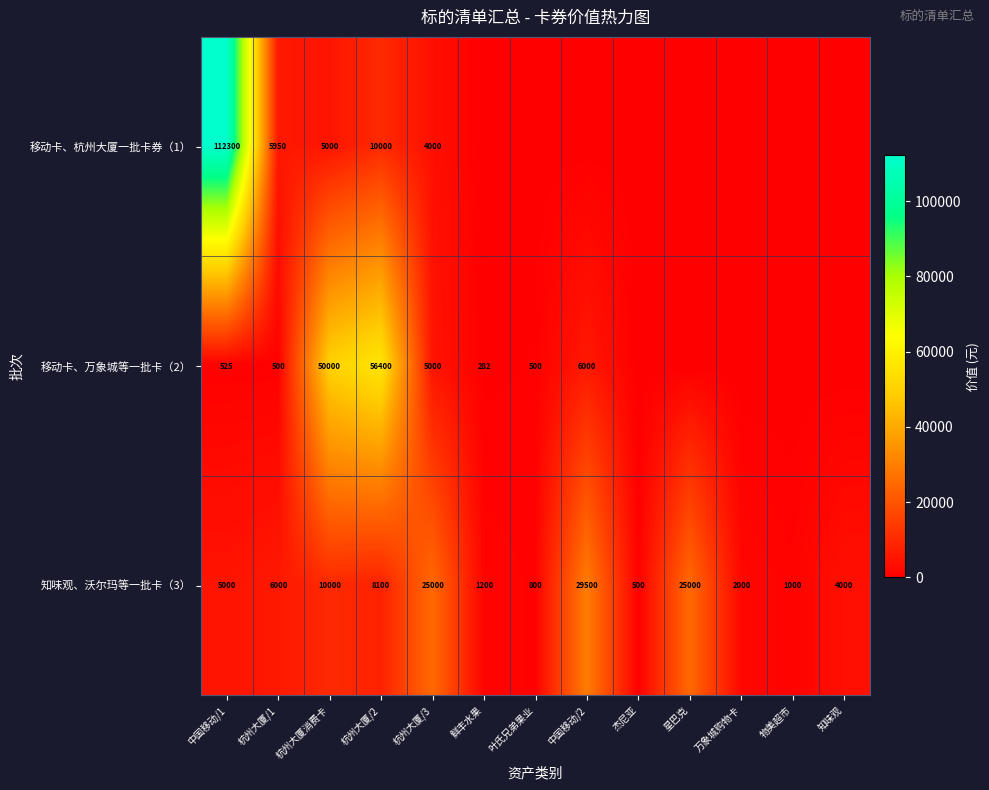

At which label does 知味观、沃尔玛等一批卡（3） reach its peak?

中国移动/2